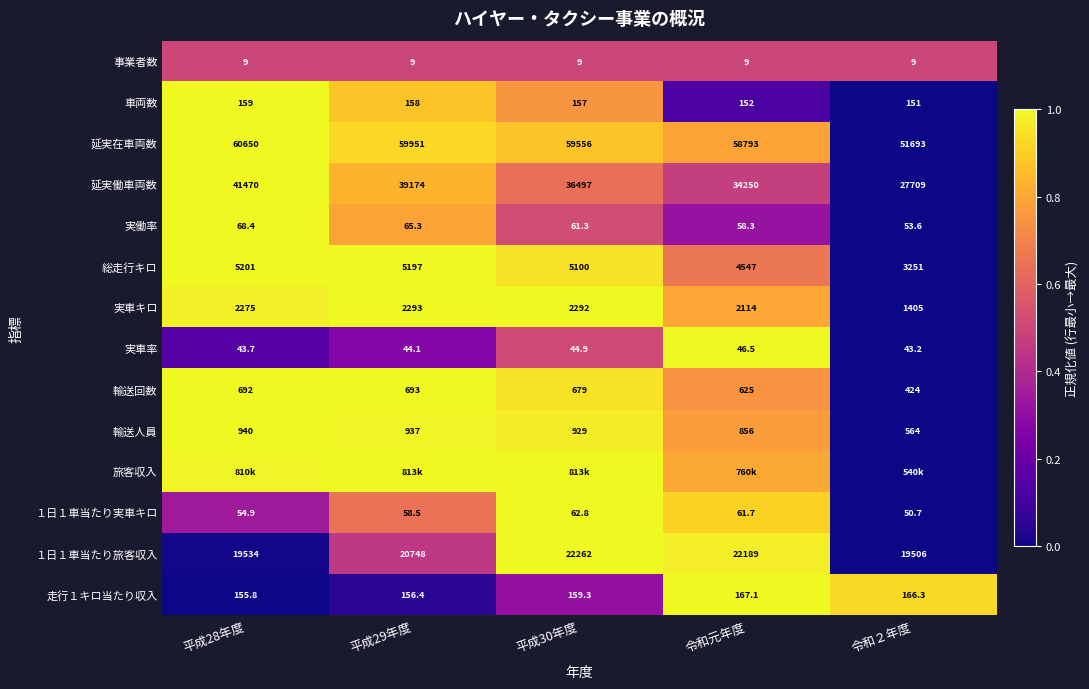

Is the value of 輸送回数 at 平成28年度 greater than the value of 実働率 at 平成29年度?

Yes